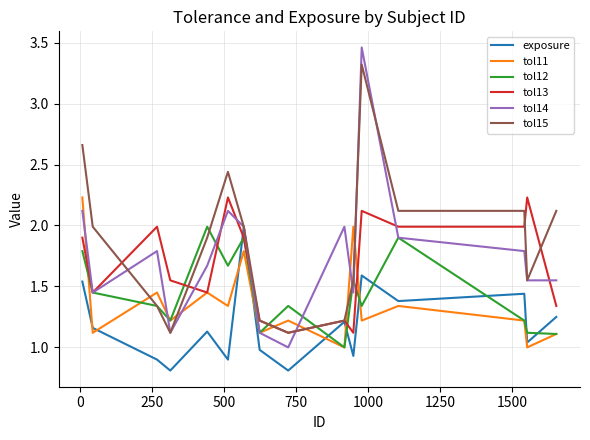

Which series has the widest spread of values?

tol14